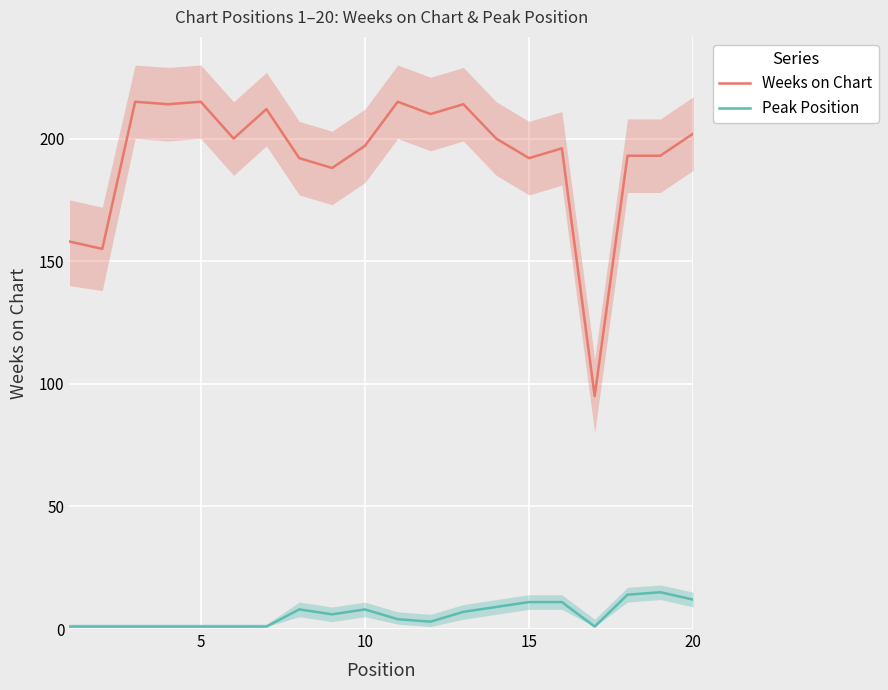

True or false: Weeks on Chart and Peak Position cross at least once.

False